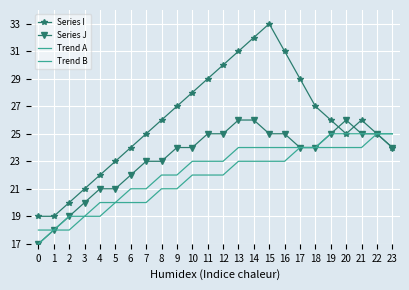

True or false: Trend A has more than 2 interior local peaks.

False